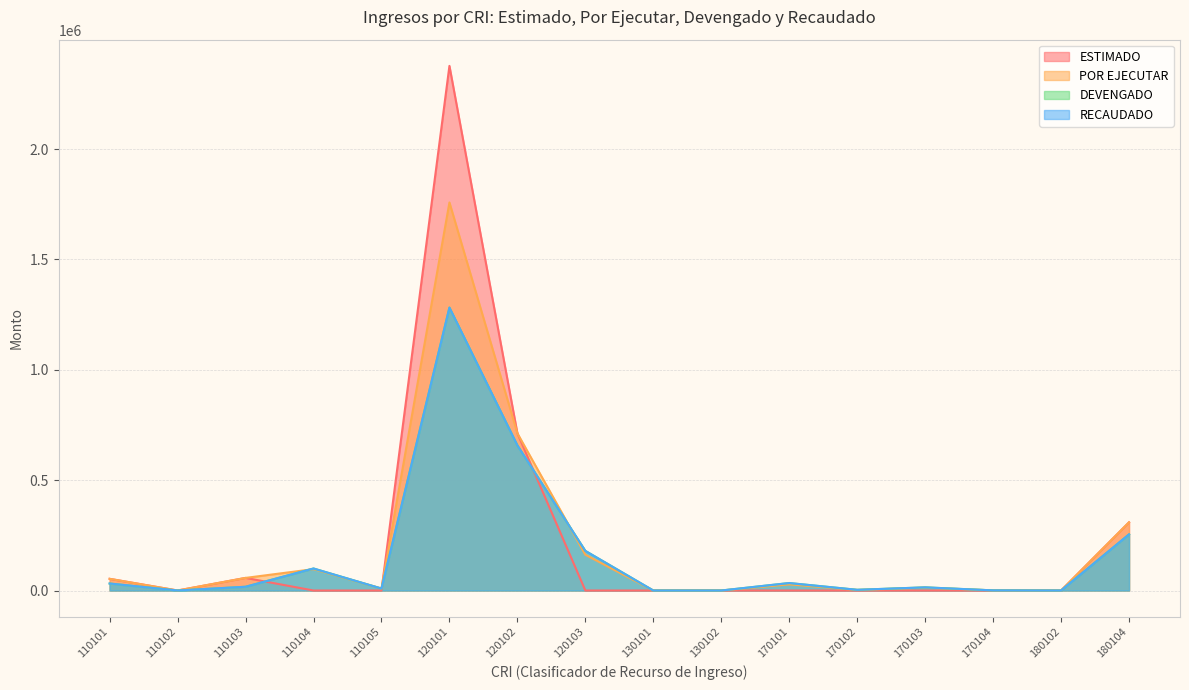

At which label does POR EJECUTAR reach its minimum?

180102